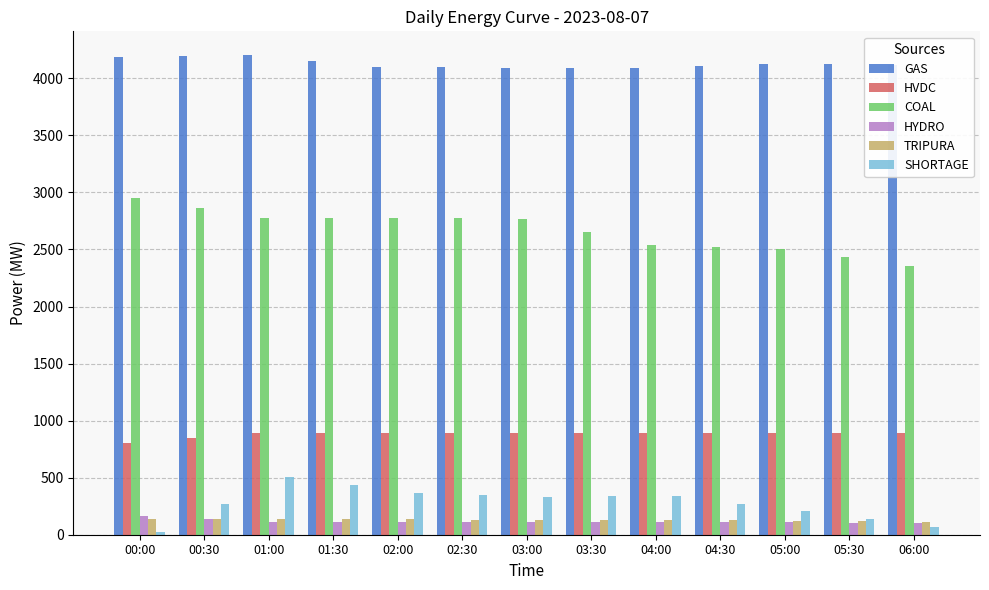

What is the label of the 5th bar from the right?

04:00